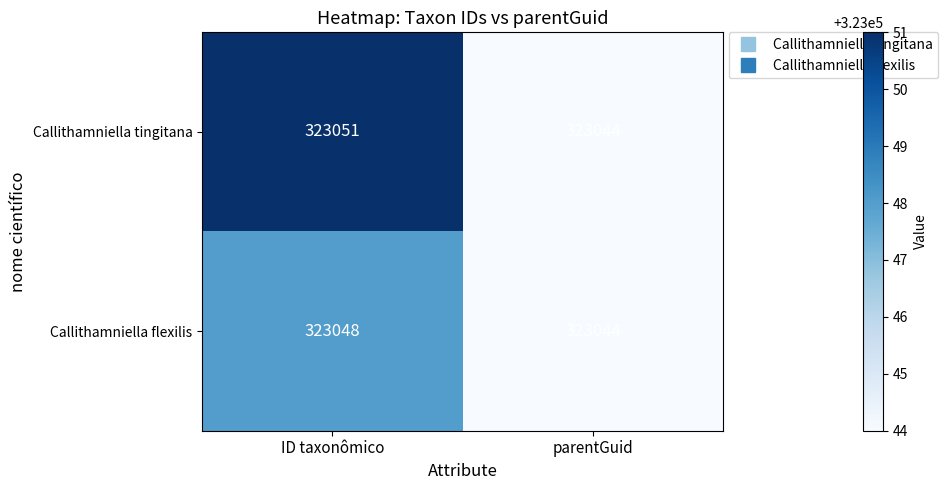

Which label corresponds to the smallest value in the chart?

parentGuid